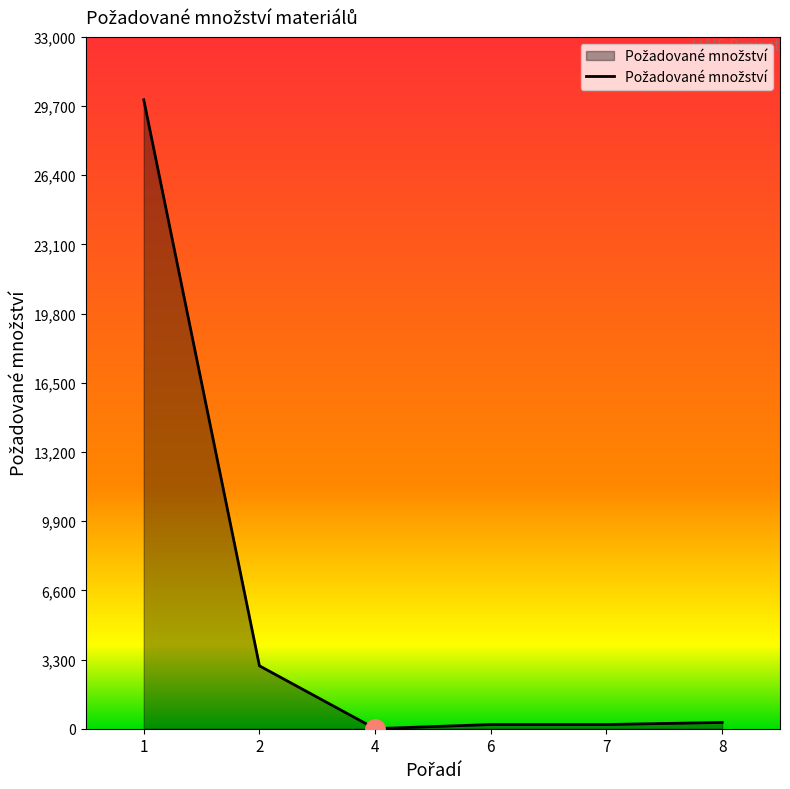

What is the average value?

5617